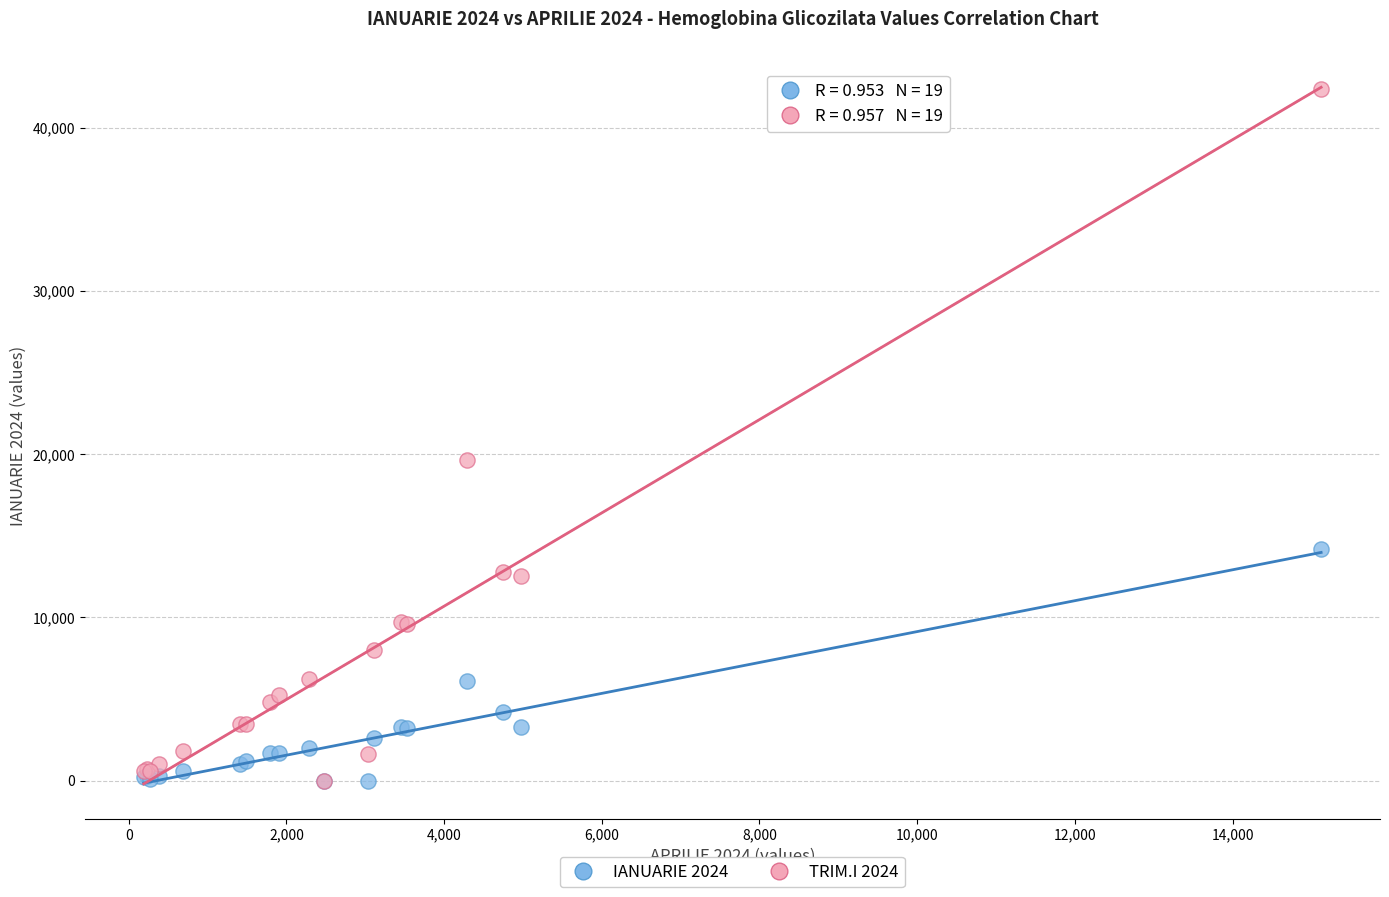

Across all series, what Y value is closest to 21185?

19608